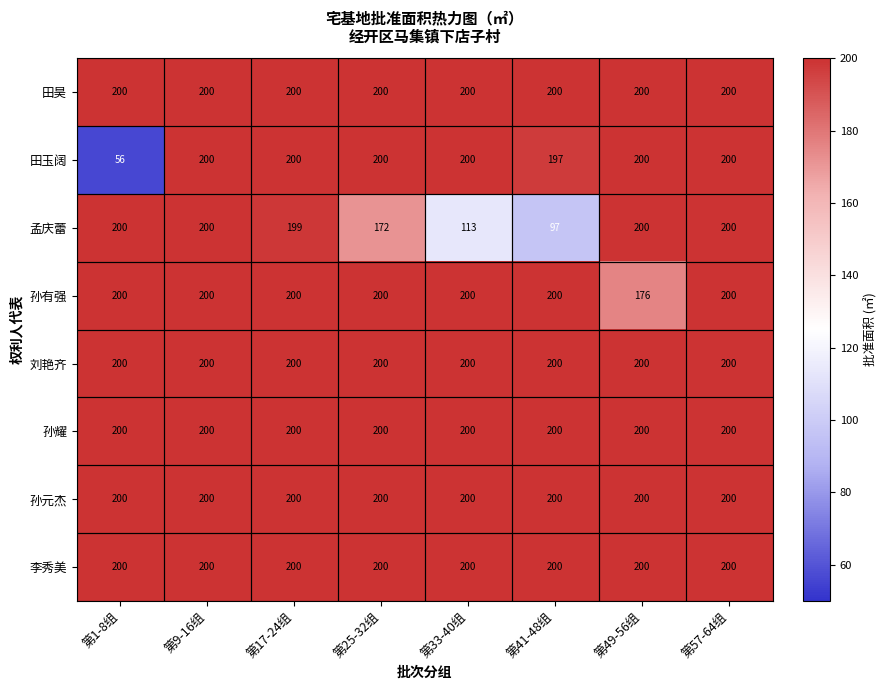

Which series has the widest spread of values?

田玉阔